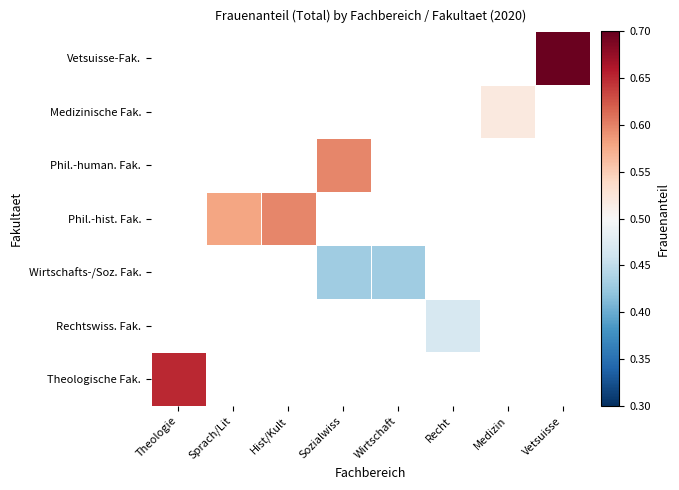

Is the value of Phil.-hist. Fak. at Hist/Kult greater than the value of Vetsuisse-Fak. at Medizin?

No